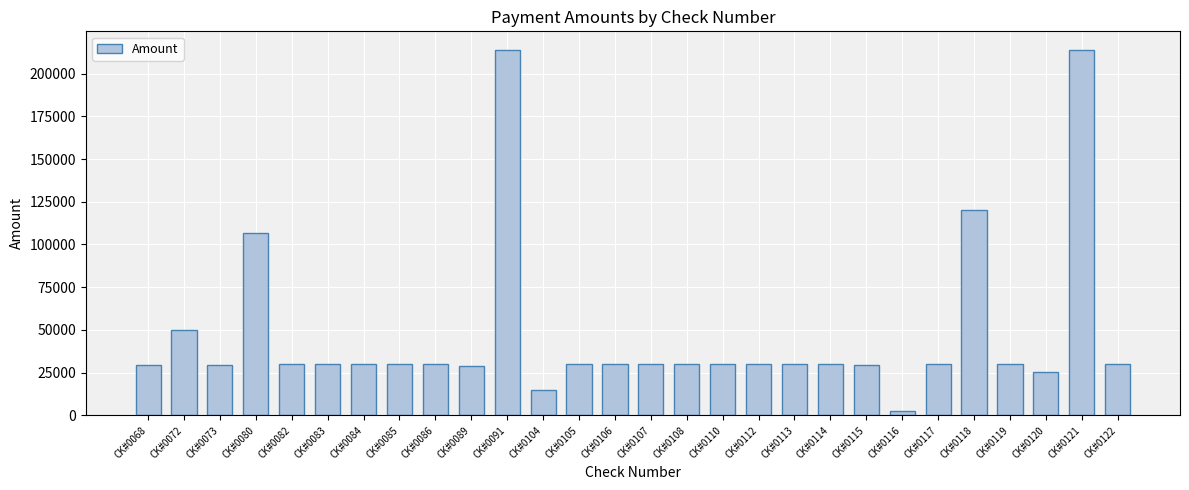

What is the minimum value shown in the chart?

2705.0